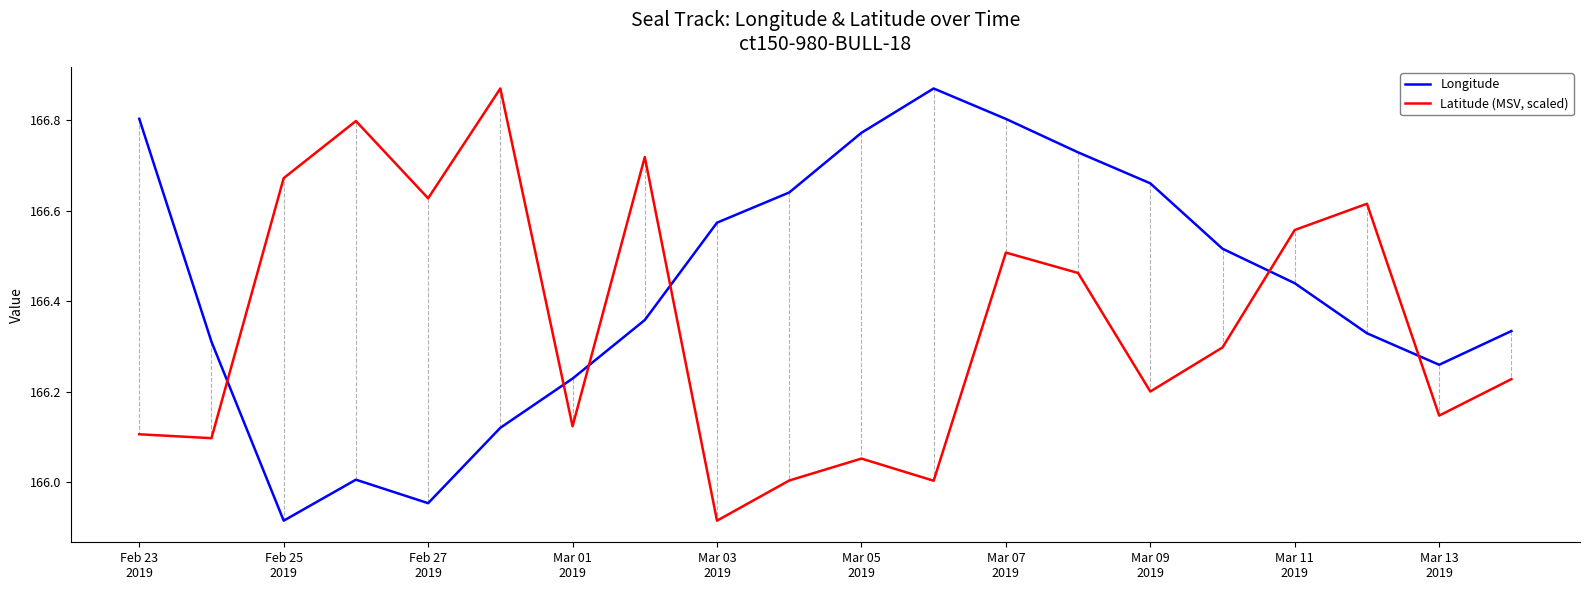

What is the difference between the maximum and minimum values in the Latitude (MSV, scaled) series?

1.0